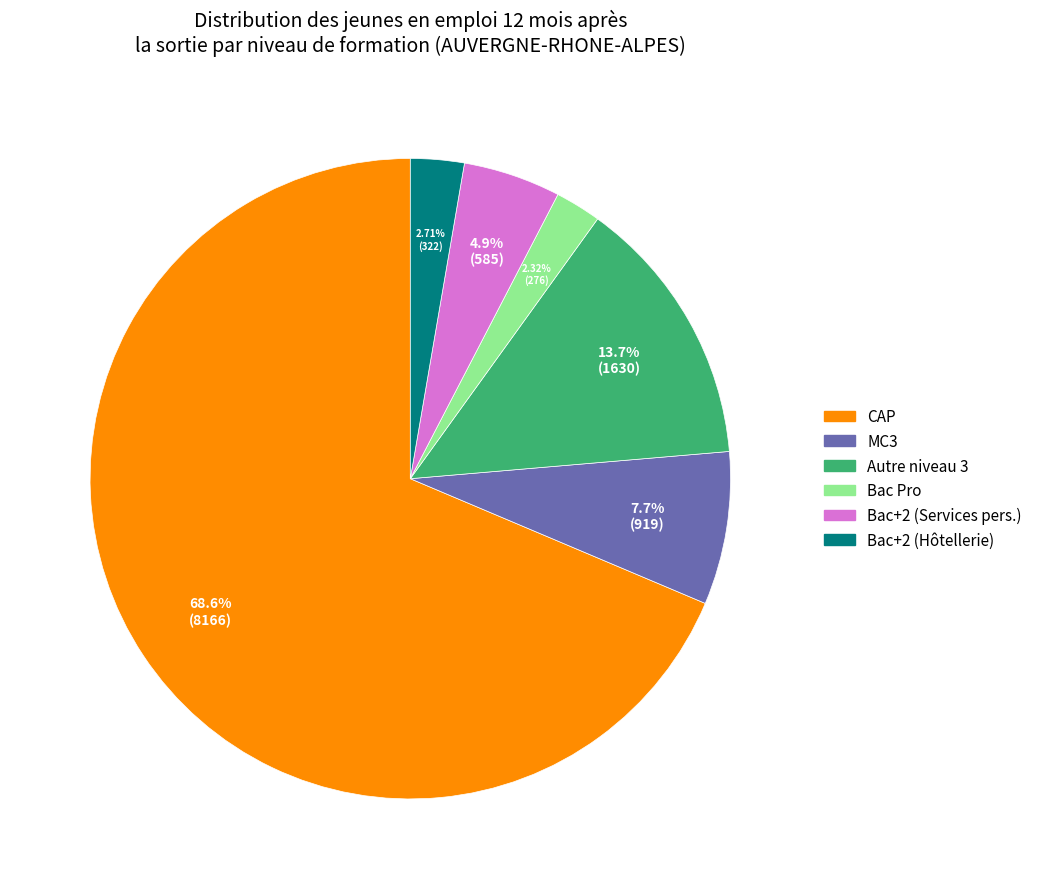

Is there any slice that represents more than half of the pie?

Yes